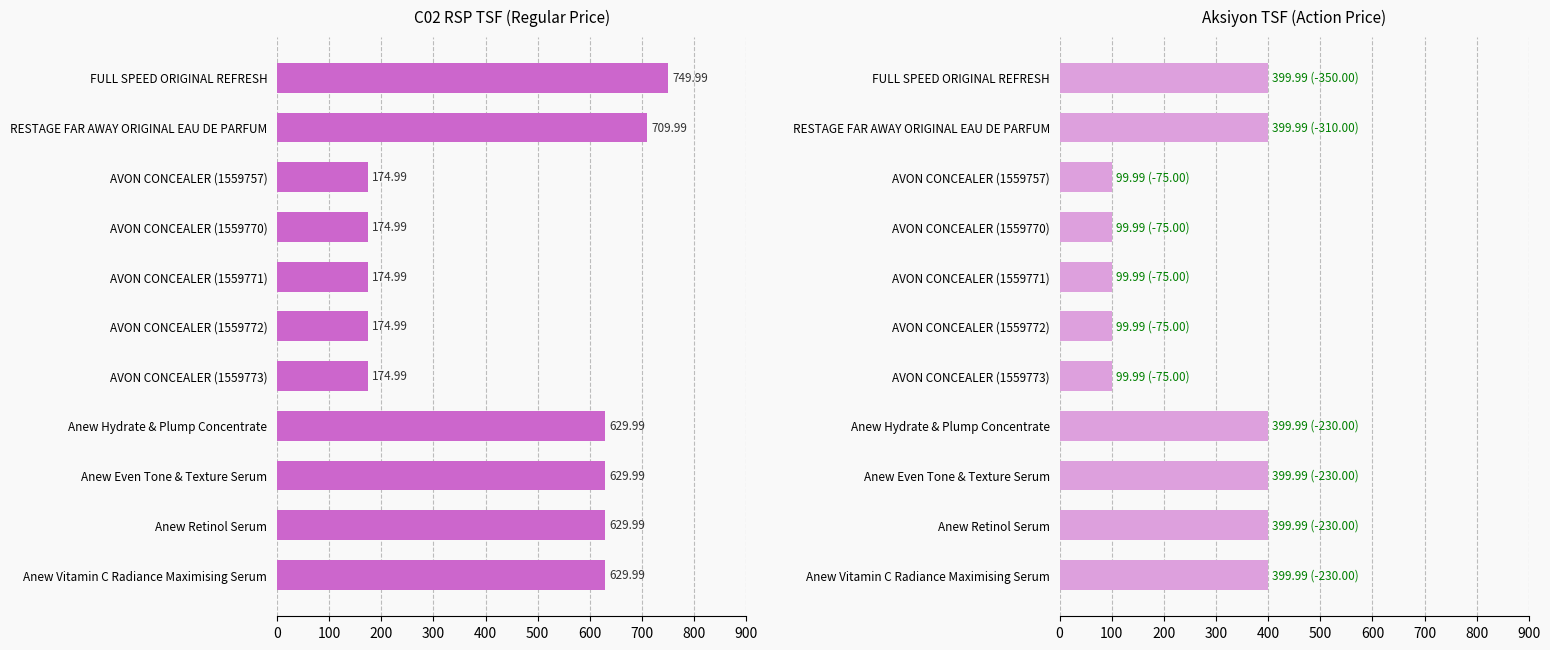

Reading left to right, what are all the values shown in this chart?

C02 RSP TSF: 750.0	710.0	175.0	175.0	175.0	175.0	175.0	630.0	630.0	630.0	630.0
Aksiyon TSF: 400.0	400.0	100.0	100.0	100.0	100.0	100.0	400.0	400.0	400.0	400.0